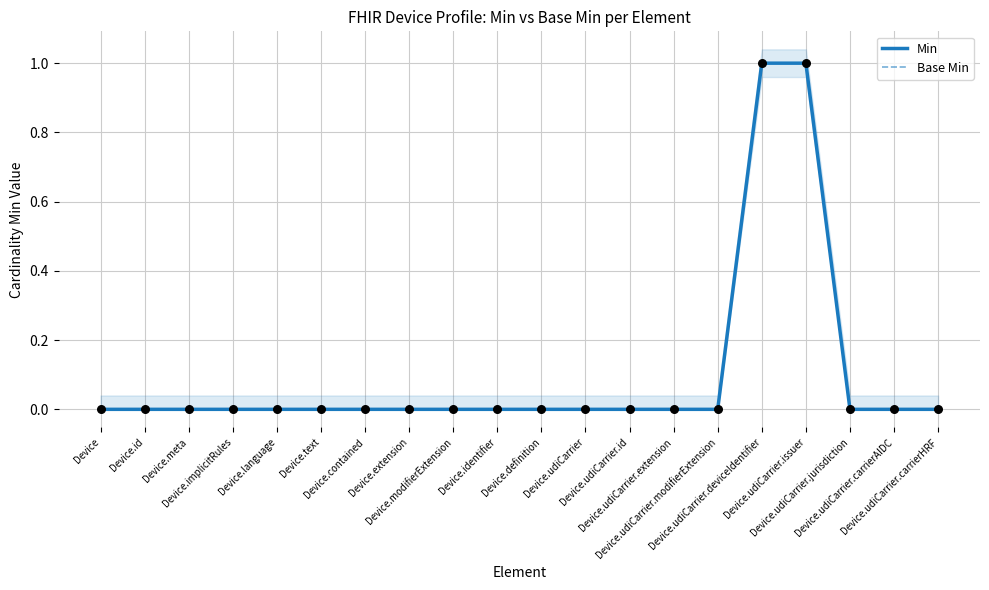

Is the value of Base Min at Device.implicitRules greater than the value of Min at Device.udiCarrier.id?

No